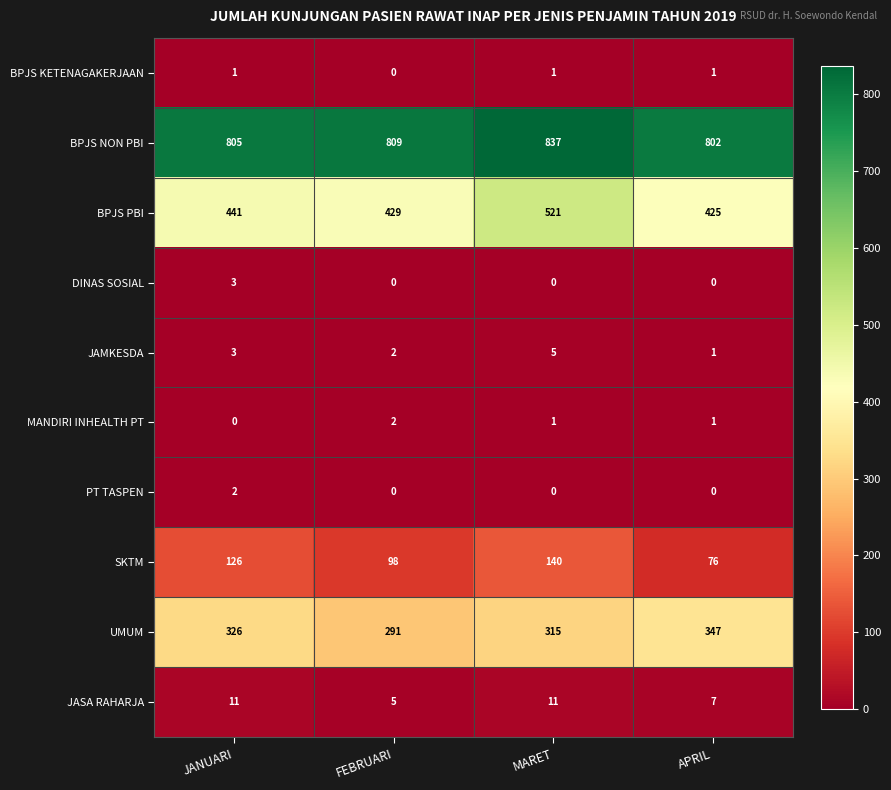

True or false: MANDIRI INHEALTH PT has a value of -1 at JANUARI.

False